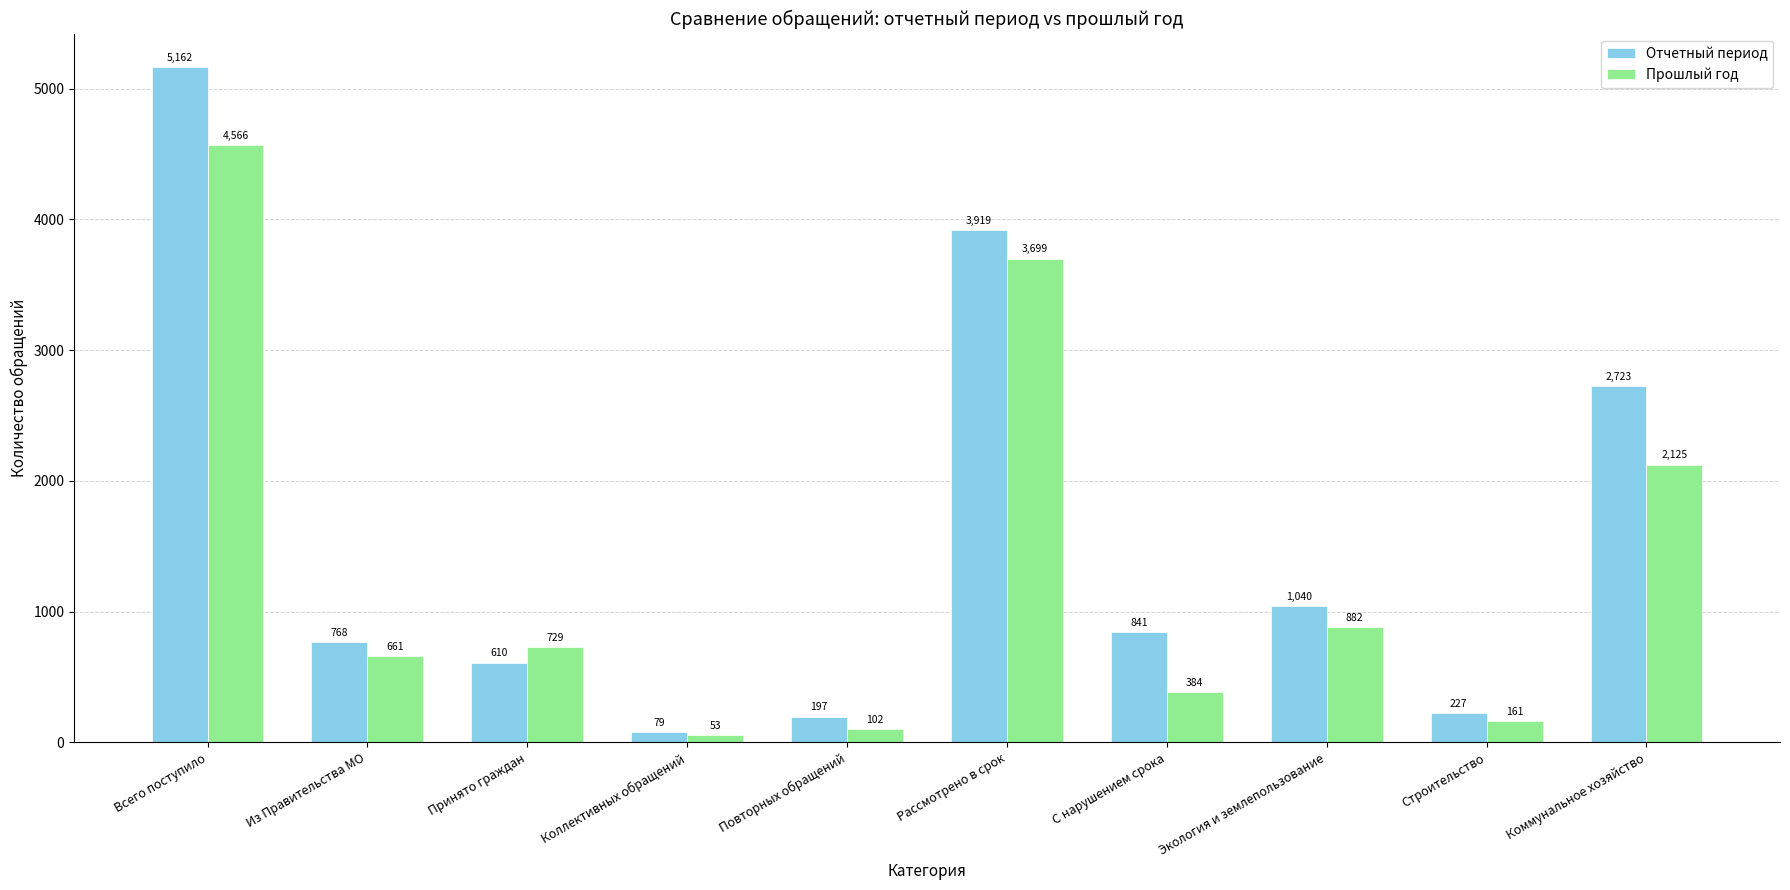

True or false: Отчетный период has a value of 79 at Коллективных обращений.

True